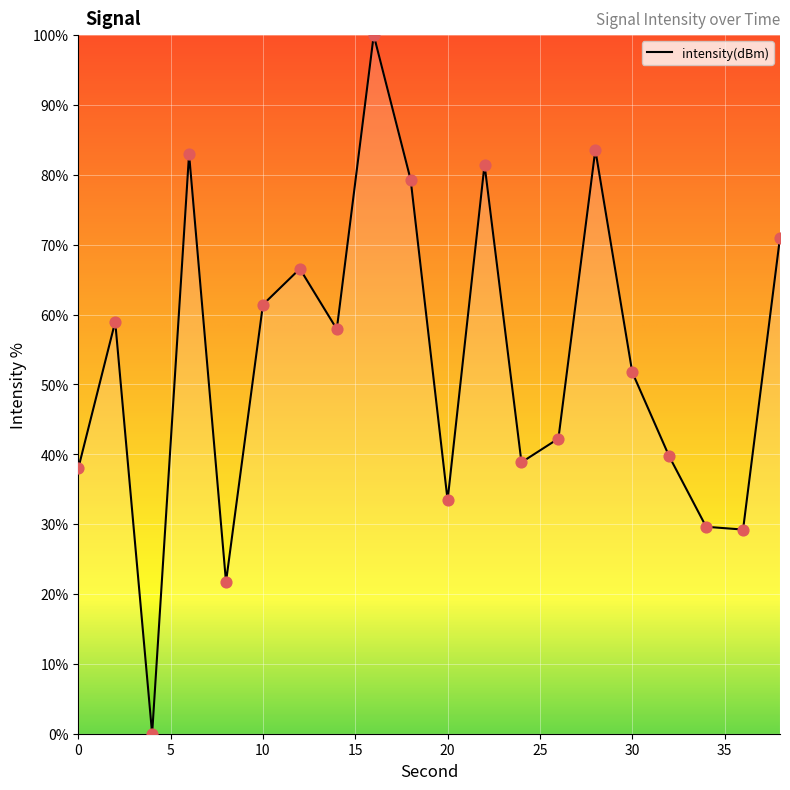

What is the difference between the maximum and minimum values?

100.0